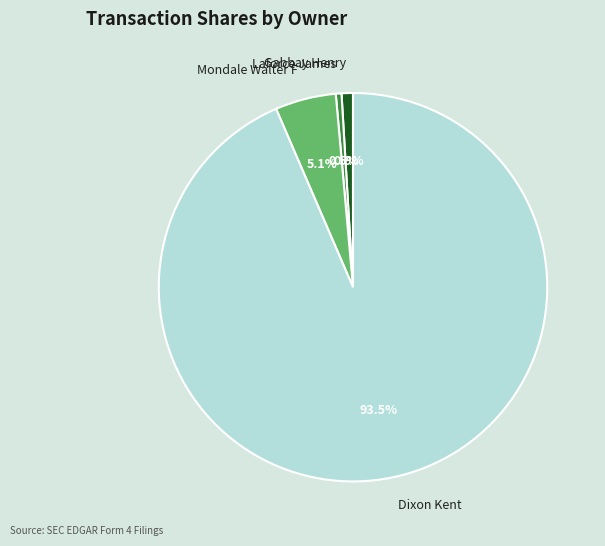

What is the largest slice in the pie chart?

Dixon Kent